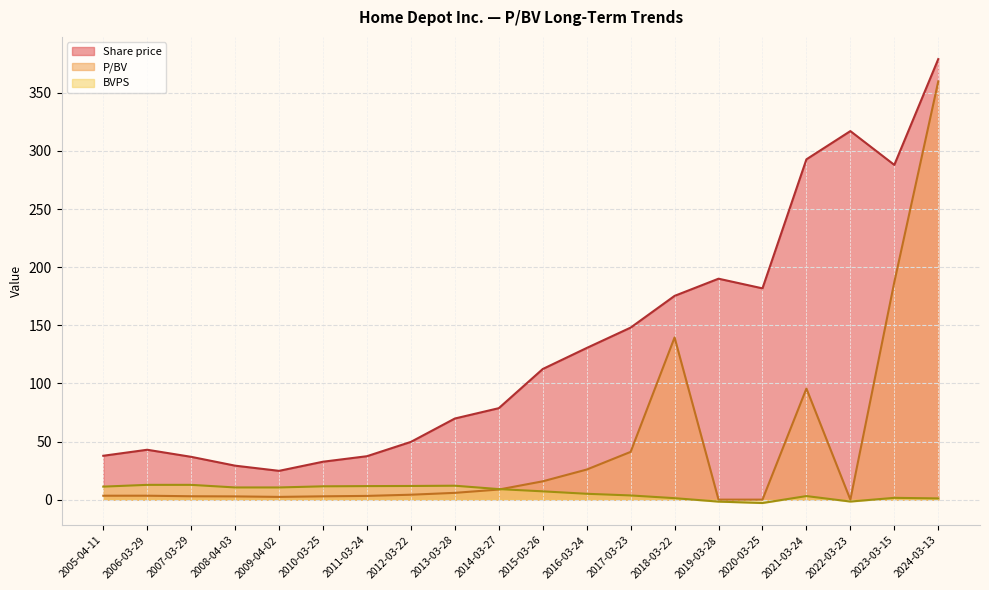

True or false: P/BV and Share price cross at least once.

False